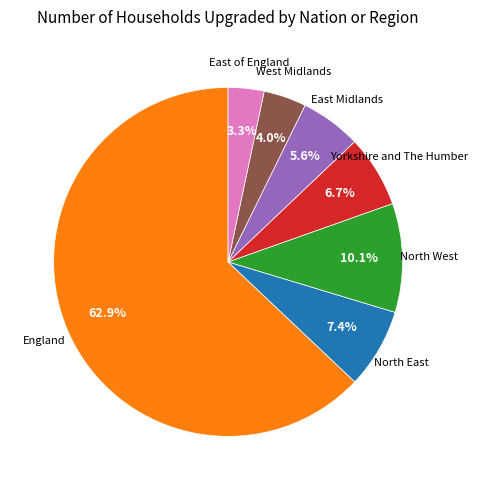

Does any single category account for the majority?

Yes